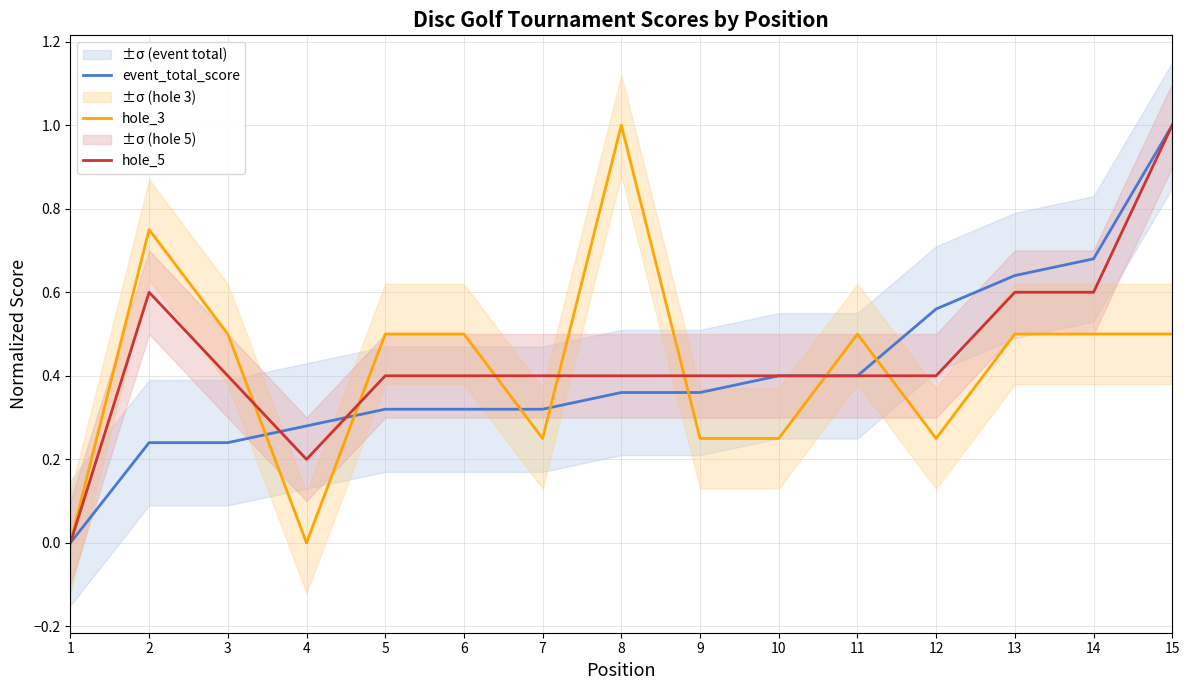

How many lines are shown in the chart?

3